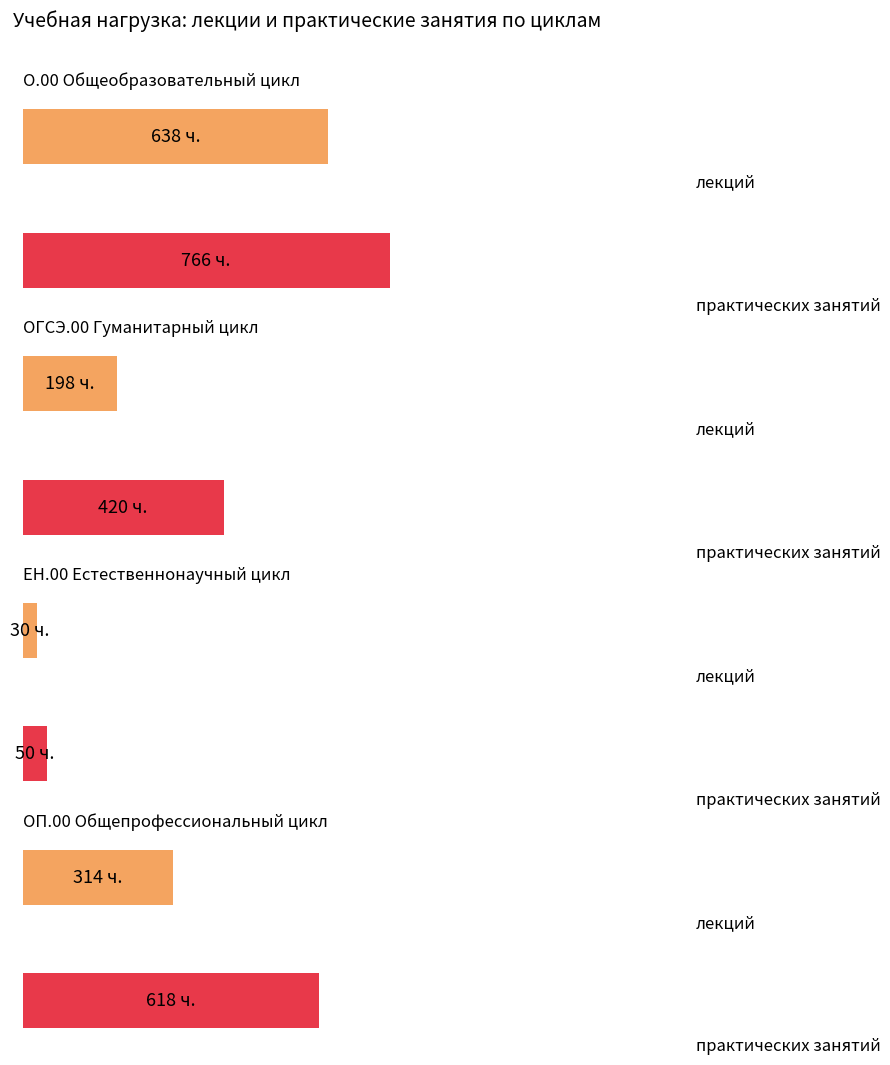

What is the difference between the maximum and second lowest values in the практических занятий series?

346